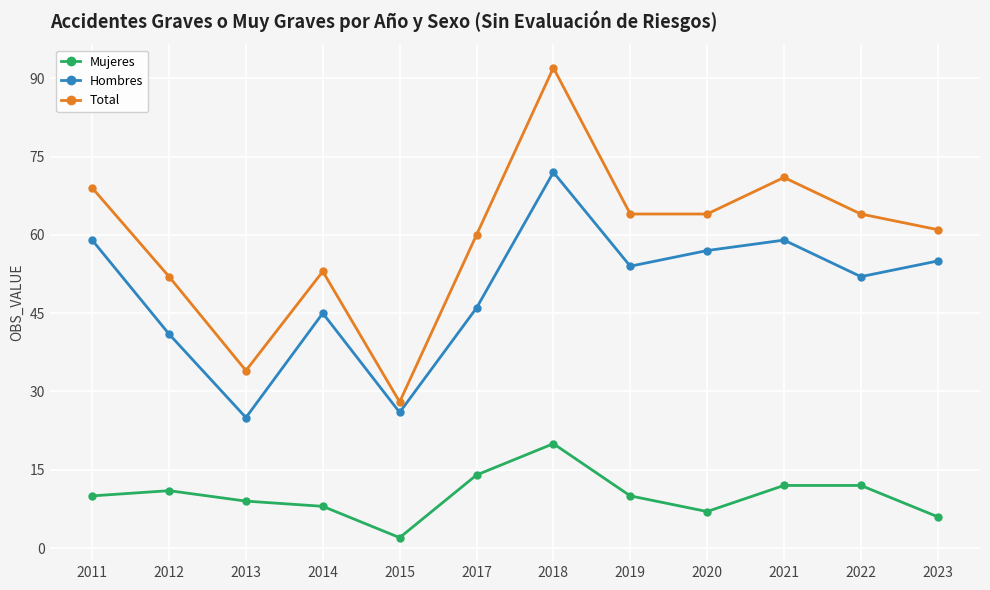

The value of Mujeres at 2012 is 11. True or false?

True